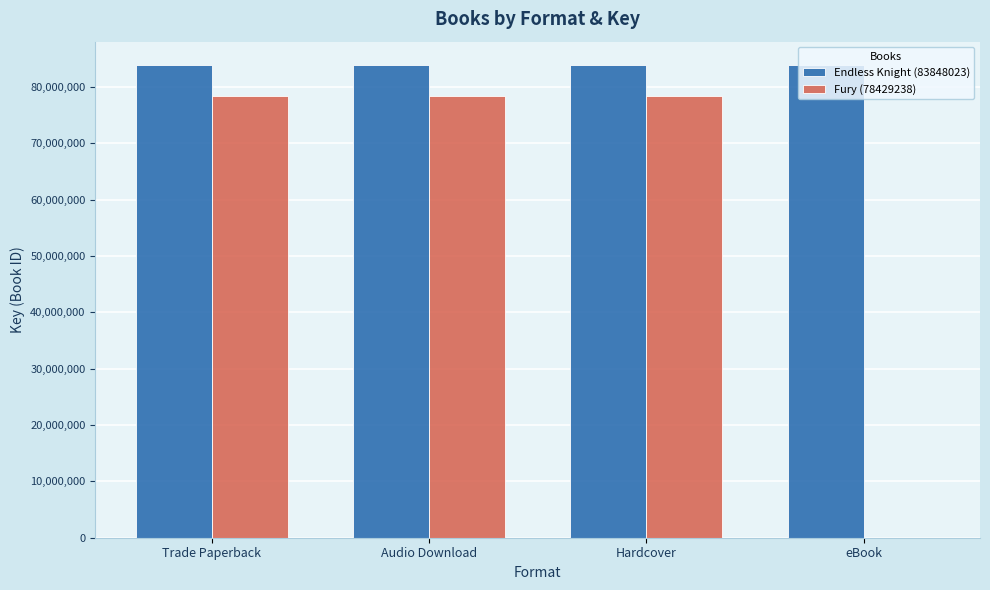

Does the chart contain stacked bars?

No